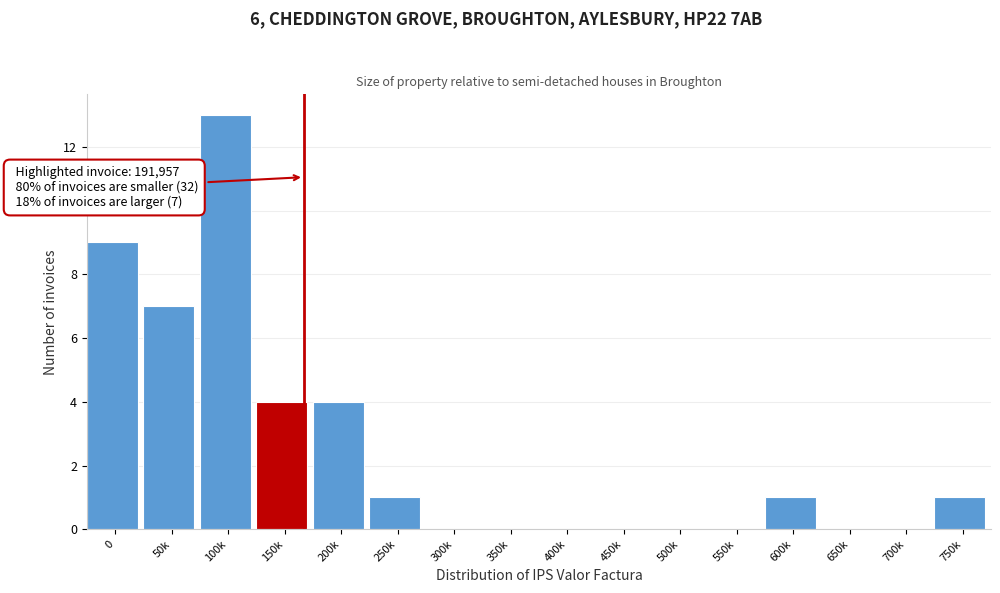

Reading left to right, extract all data points from this chart.

0=9	50k=7	100k=13	150k=4	200k=4	250k=1	300k=0	350k=0	400k=0	450k=0	500k=0	550k=0	600k=1	650k=0	700k=0	750k=1